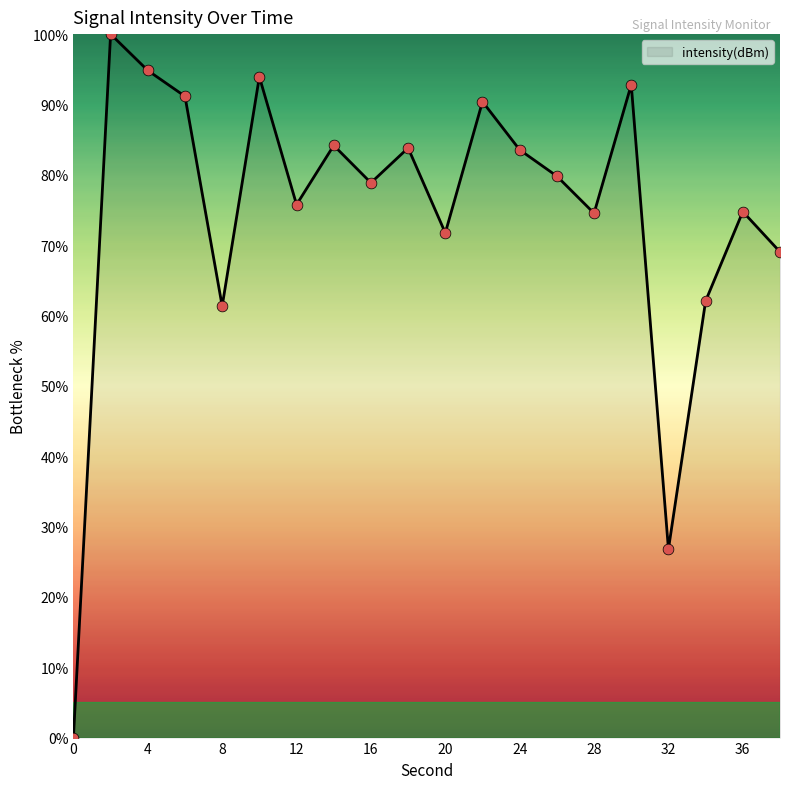

What is the difference between the maximum and minimum values?

100.0